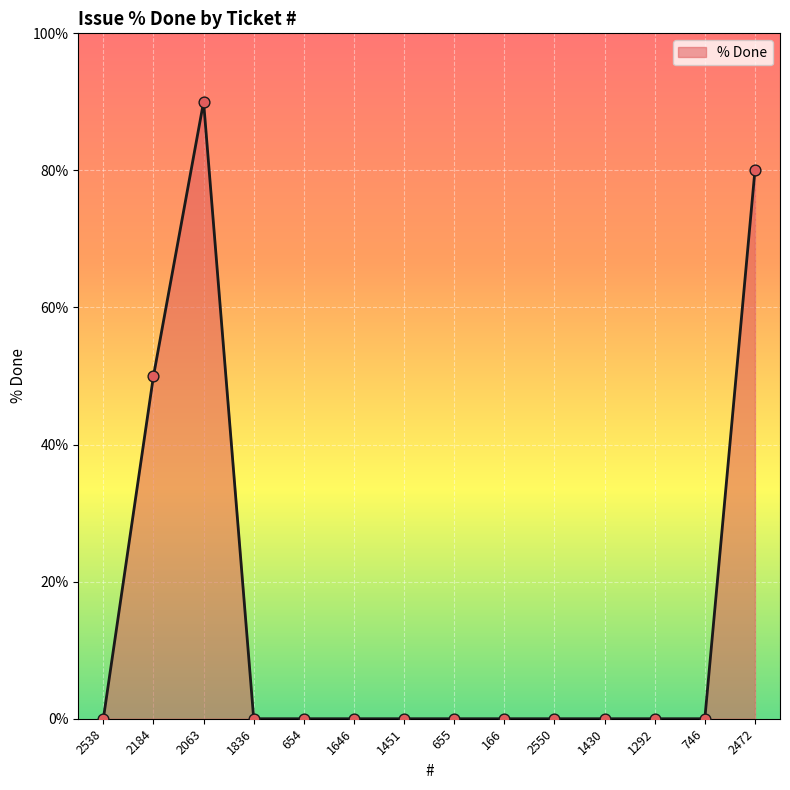

Between 2063 and 1646, which is larger?

2063